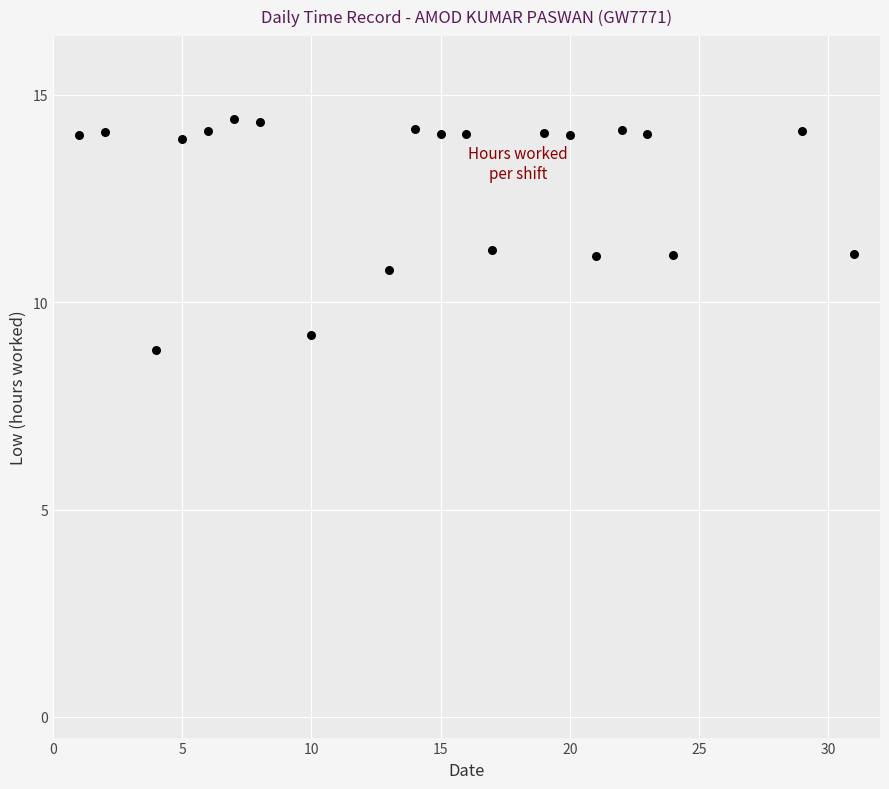

What is the range of Y values (max minus min)?

5.6